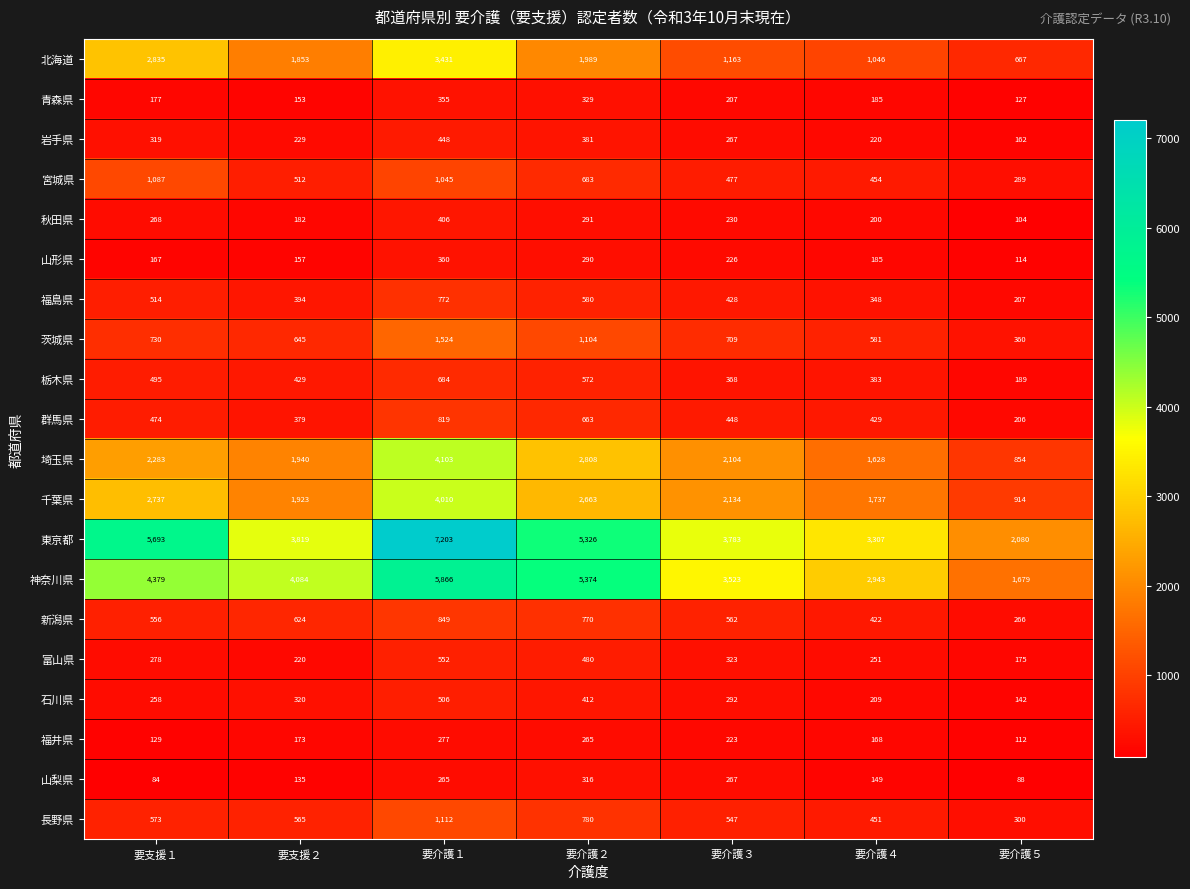

What is the spread (max minus min) of values at 要介護３?

3576